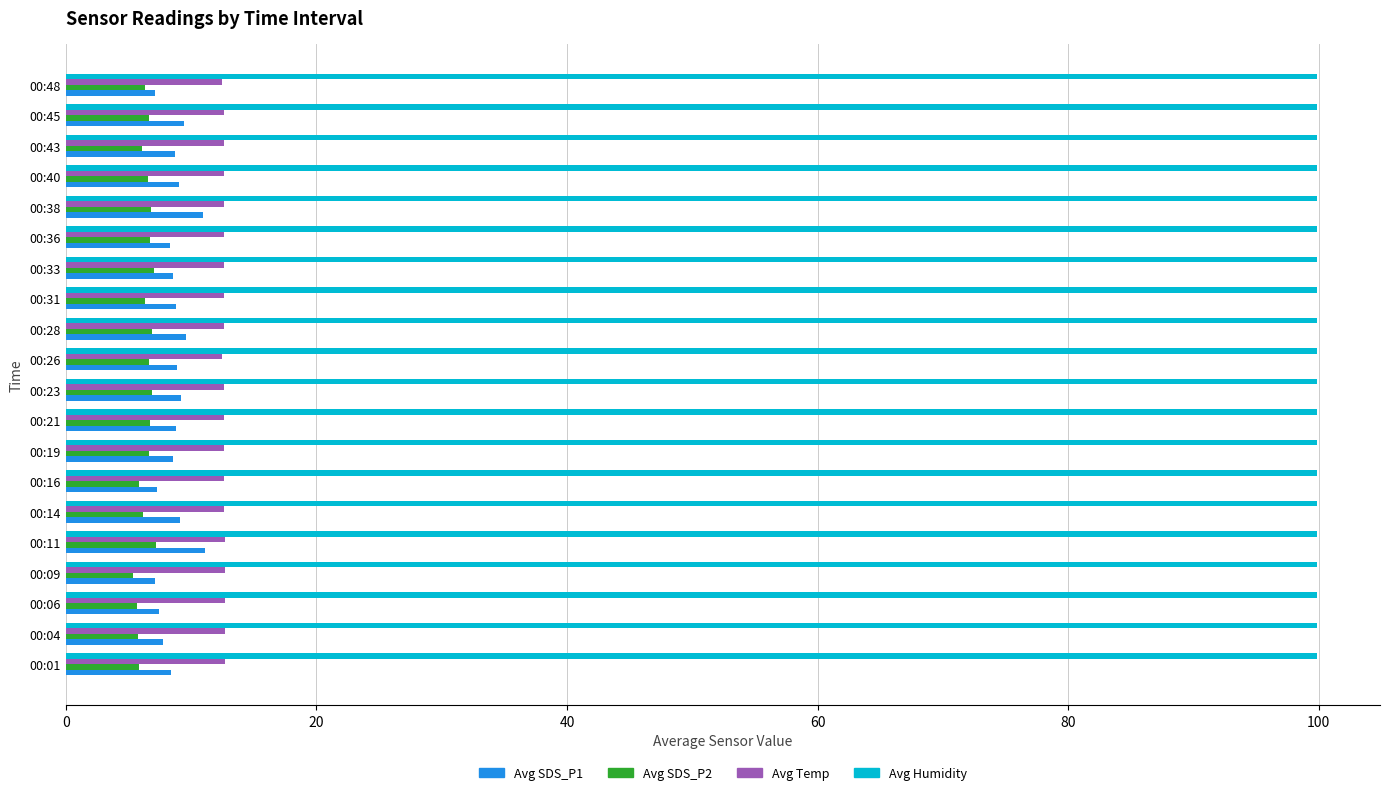

List the series in order of their peak value, lowest first.

Avg SDS_P2, Avg SDS_P1, Avg Temp, Avg Humidity